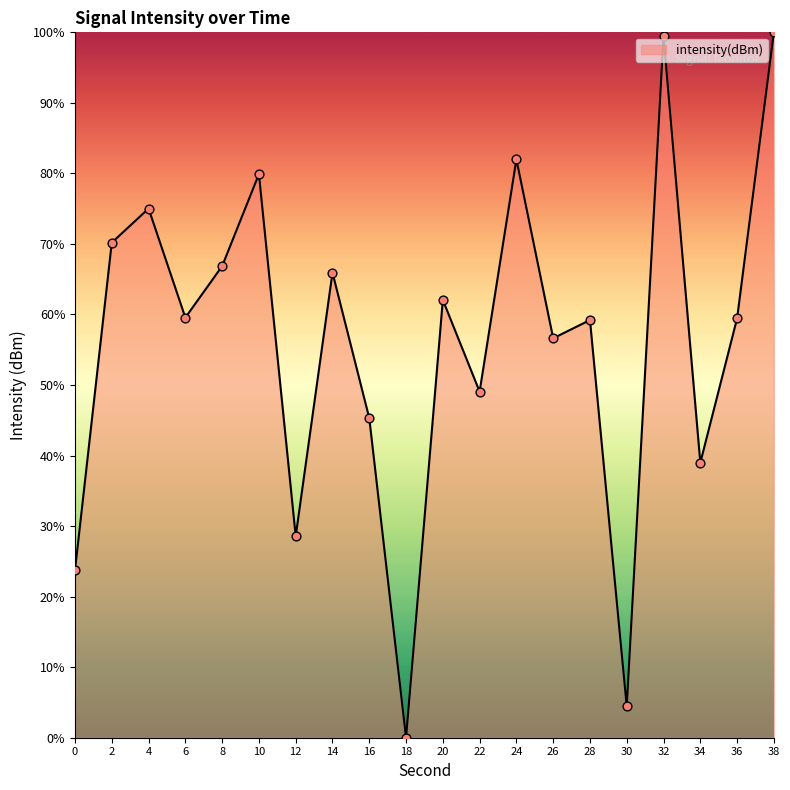

Between 30 and 22, which is larger?

22